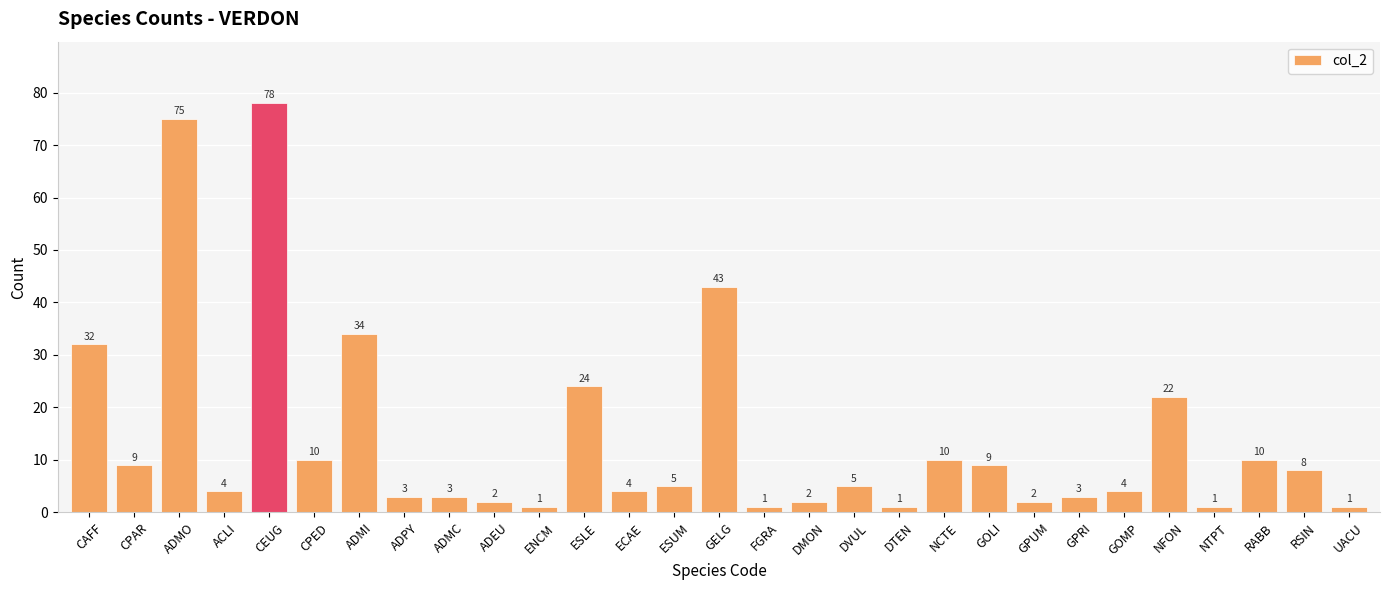

What is the maximum value shown in the chart?

78